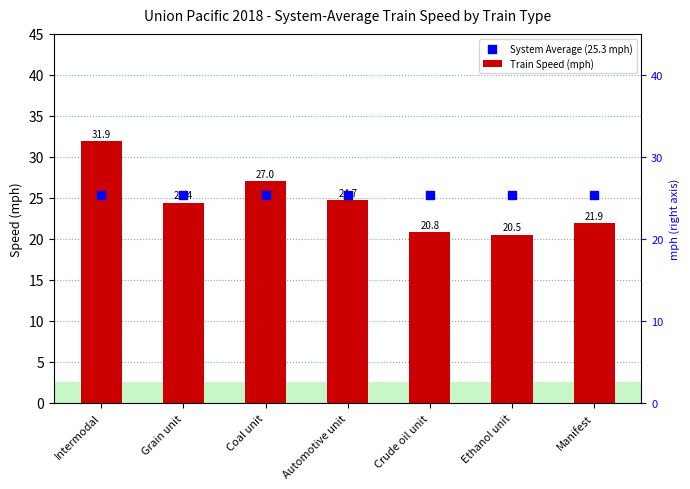

Which series reaches the maximum Y coordinate?

Train Speed (mph)